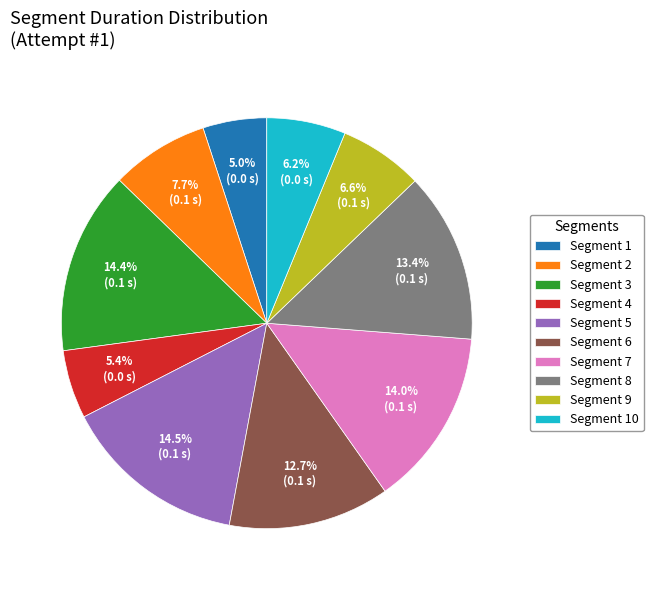

How much of the chart is everything except Segment 2?

92.3%